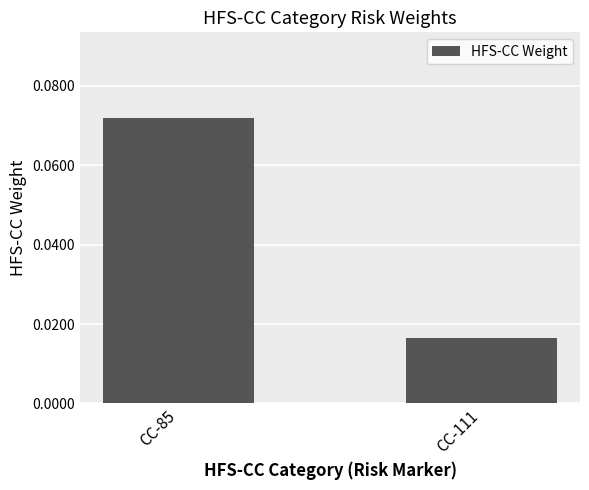

Between CC-85 and CC-111, which is larger?

CC-85